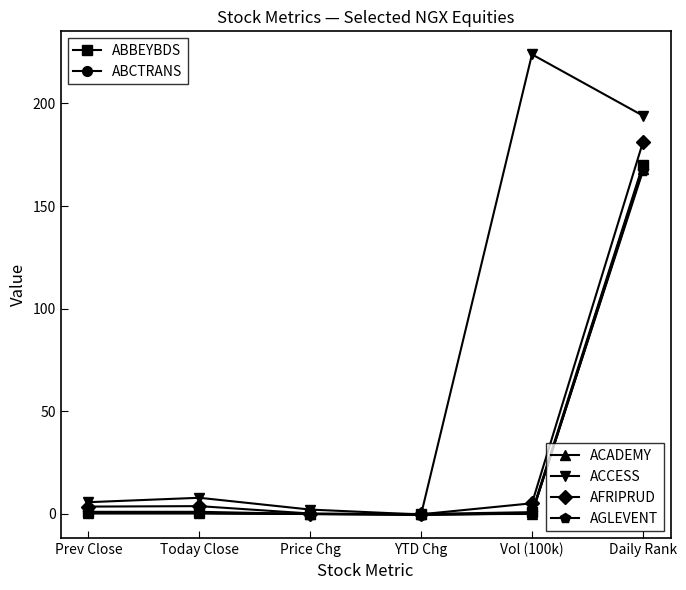

Which category has the highest value across all series?

Vol (100k)